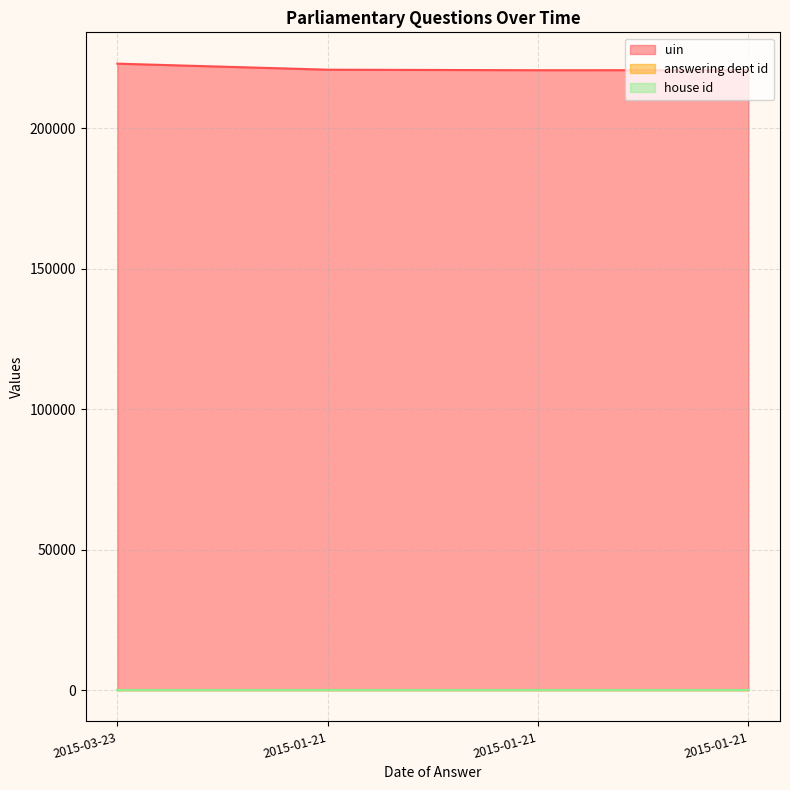

Which series changed the most between 2015-03-23 and 2015-01-21?

uin